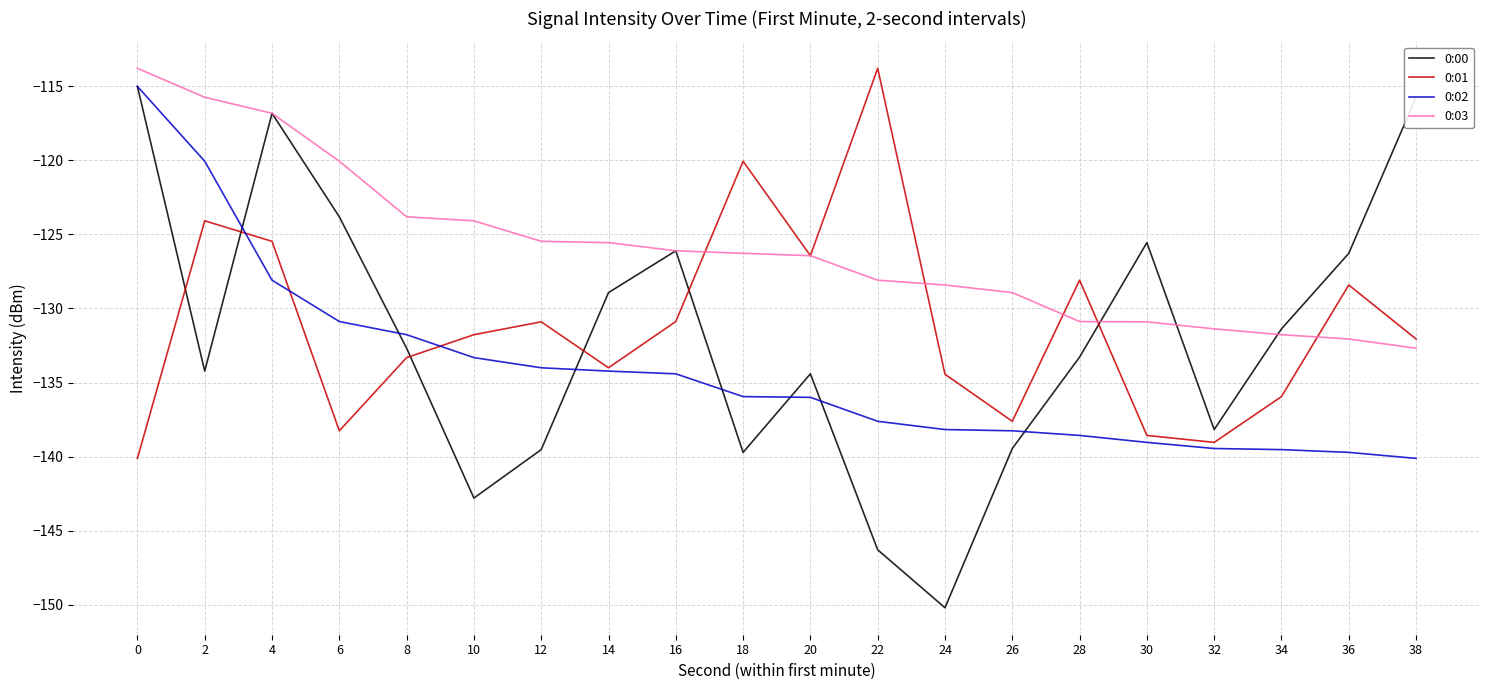

What is the sum of the 0:01 values at 6 and 28?

-266.3